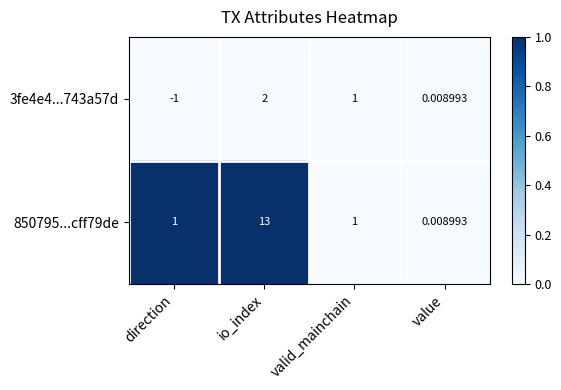

Where does the 3fe4e4...743a57d series first go above 1?

io_index